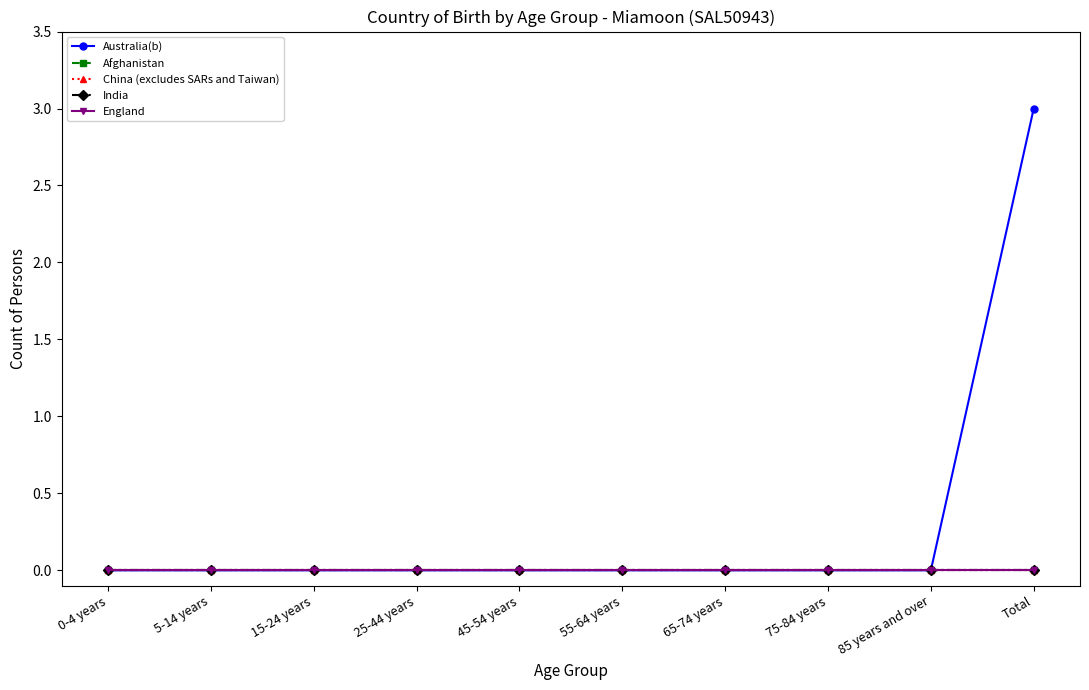

Which series has the widest spread of values?

Australia(b)